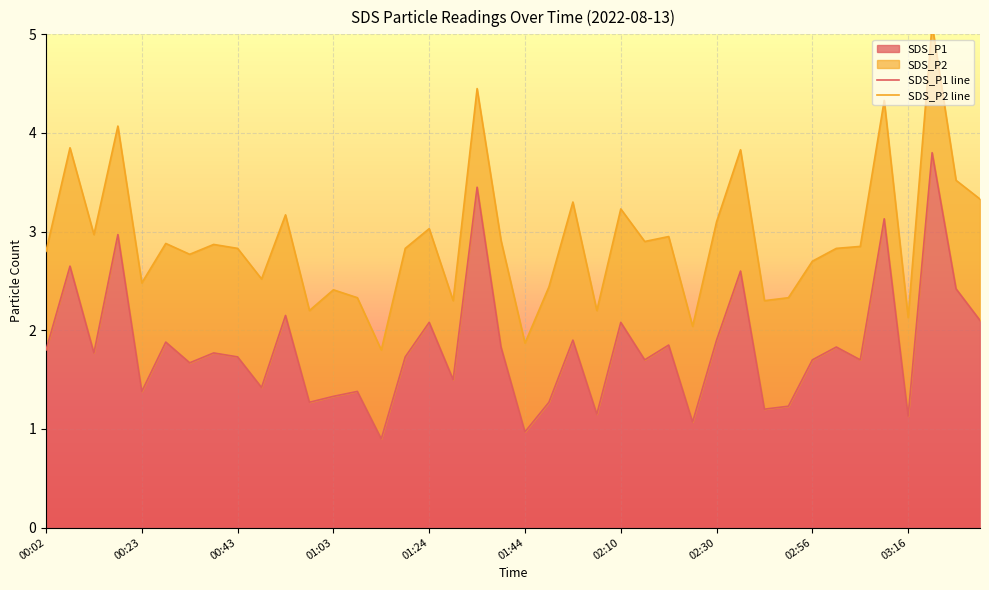

What is the approximate value of SDS_P2 line at 30?

2.3